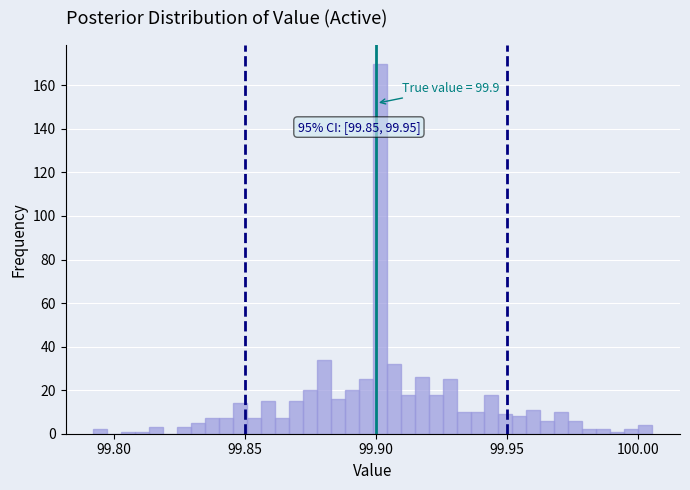

Around what value on the x-axis is the tallest bar? Give the approximate position of its centre, as read against the axis.

99.900